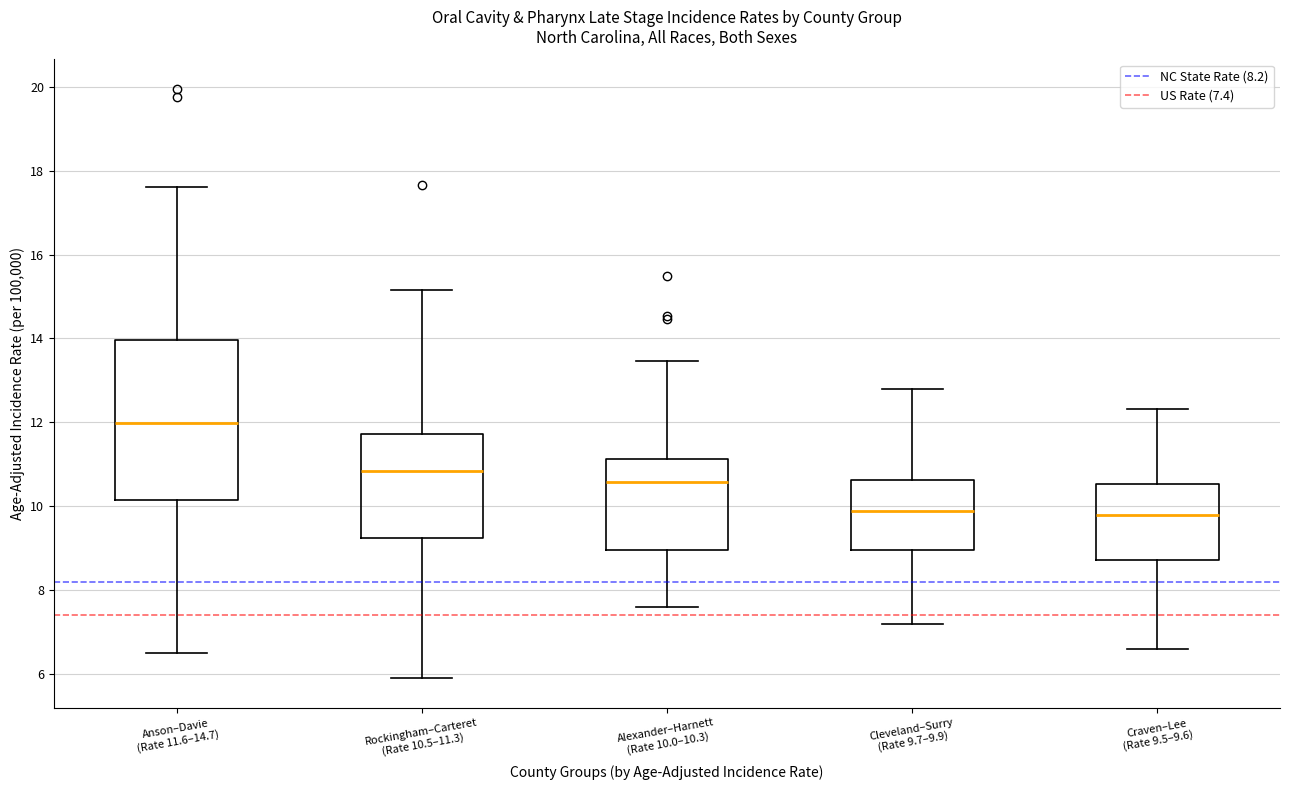

Where does the median line of the box for Anson–Davie (Rate 11.6–14.7) sit on the y-axis? The values are not printed on the chart, so give them approximately, as read against the axis.

12.0